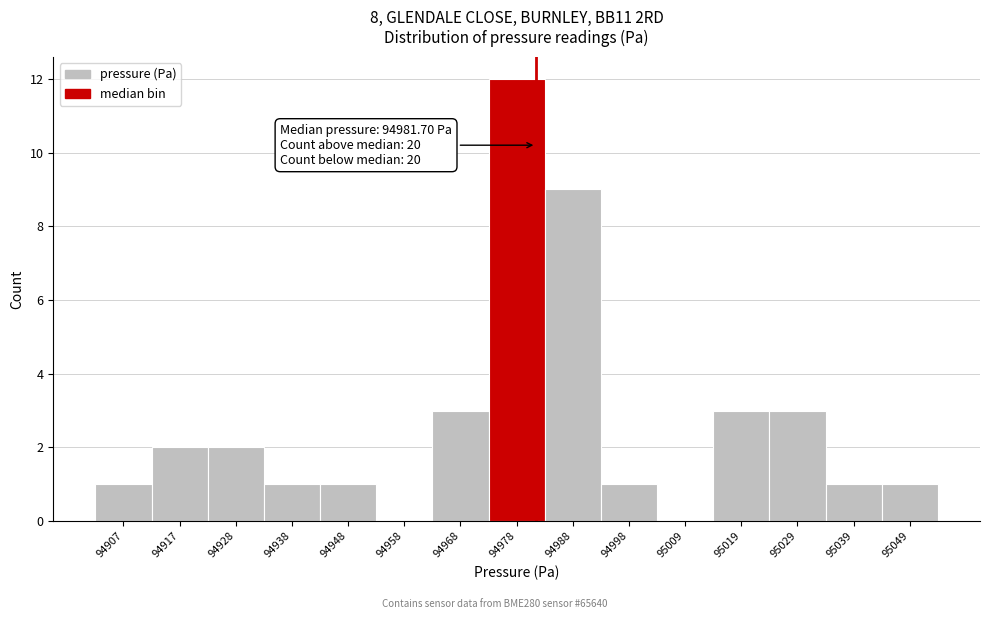

Over which range of the x-axis is the bar tallest?

94974 to 94984